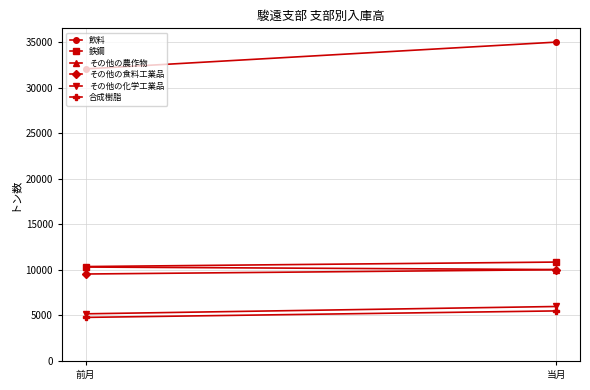

Reading left to right, transcribe all the data shown in this chart.

飲料: 32052	34993
鉄鋼: 10362	10854
その他の農作物: 10309	10032
その他の食料工業品: 9543	10015
その他の化学工業品: 5175	5979
合成樹脂: 4782	5494